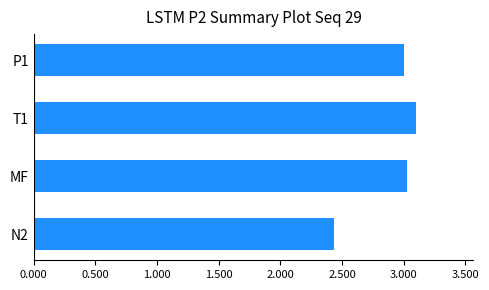

The value at N2 is 0.9. True or false?

False